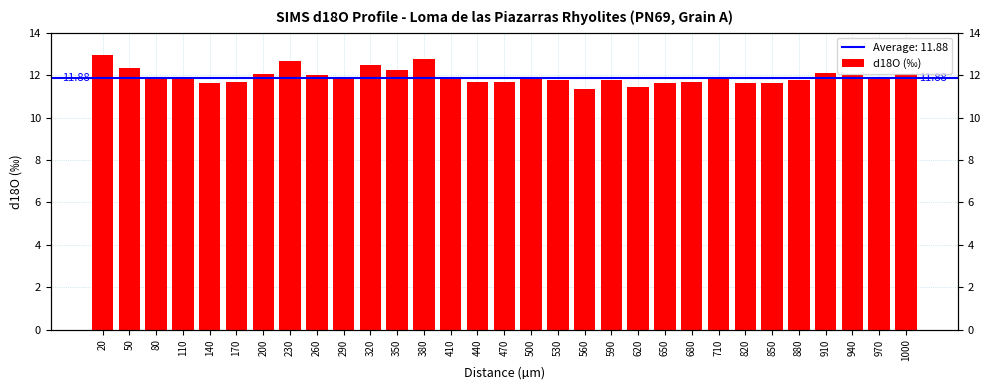

Reading left to right, what are all the values shown in this chart?

13.0	12.3	11.9	11.8	11.7	11.7	12.0	12.7	12.0	11.9	12.5	12.3	12.7	11.8	11.7	11.7	11.8	11.8	11.4	11.8	11.4	11.6	11.7	11.8	11.6	11.6	11.8	12.1	12.0	11.9	12.1